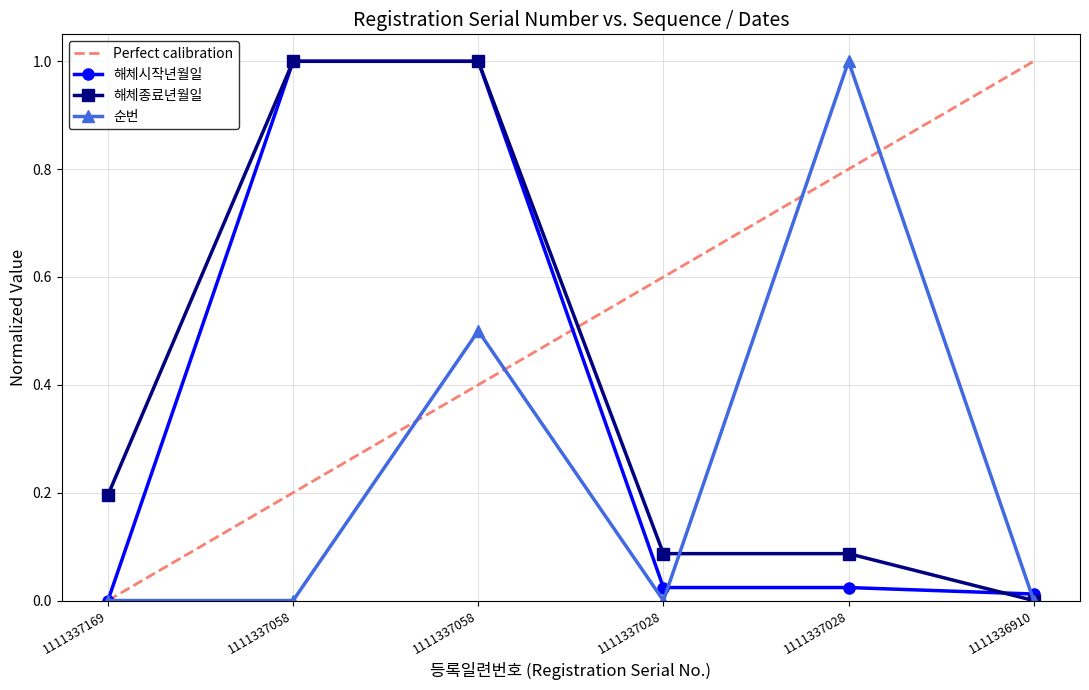

Reading left to right, what are all the values shown in this chart?

순번: 1111337169=0.0	1111337058=0.0	1111337058=0.5	1111337028=0.0	1111337028=1.0	1111336910=0.0
해체시작년월일: 1111337169=0.0	1111337058=1.0	1111337058=1.0	1111337028=0.0	1111337028=0.0	1111336910=0.0
해체종료년월일: 1111337169=0.2	1111337058=1.0	1111337058=1.0	1111337028=0.1	1111337028=0.1	1111336910=0.0